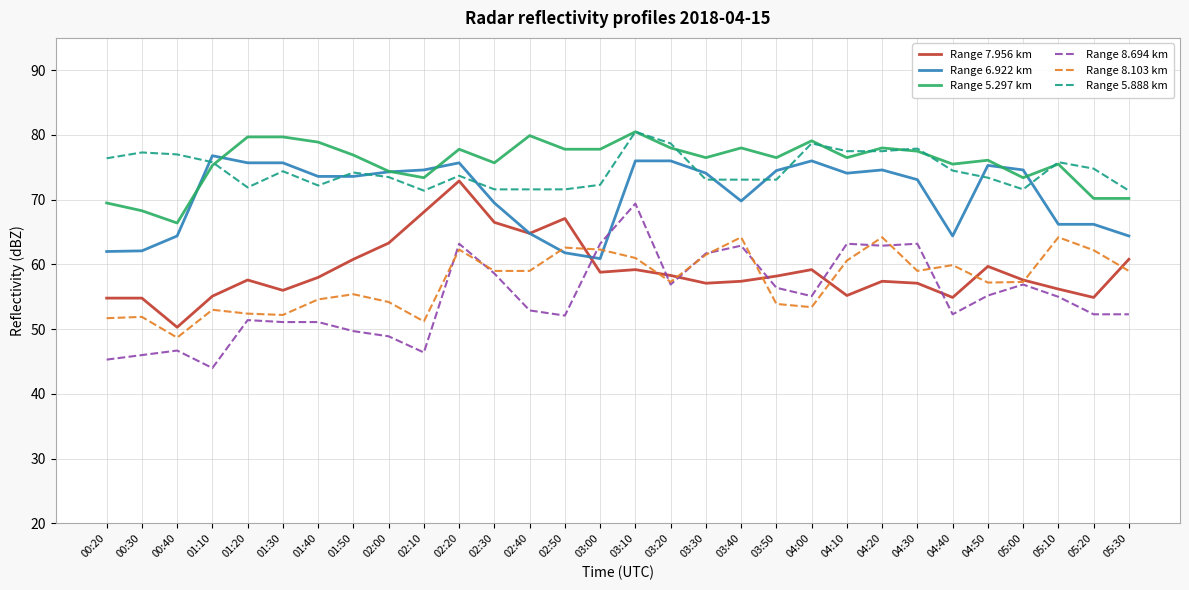

What is the minimum value for Range 6.922 km?

60.9